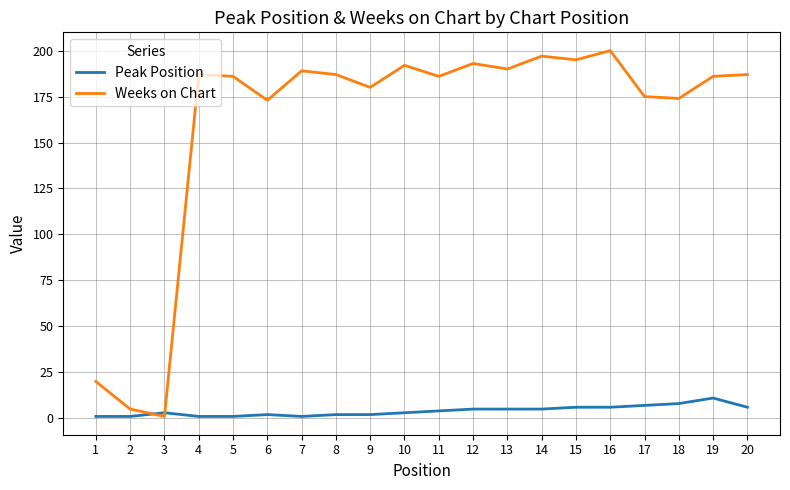

Is this an area chart (filled region under the line)?

No